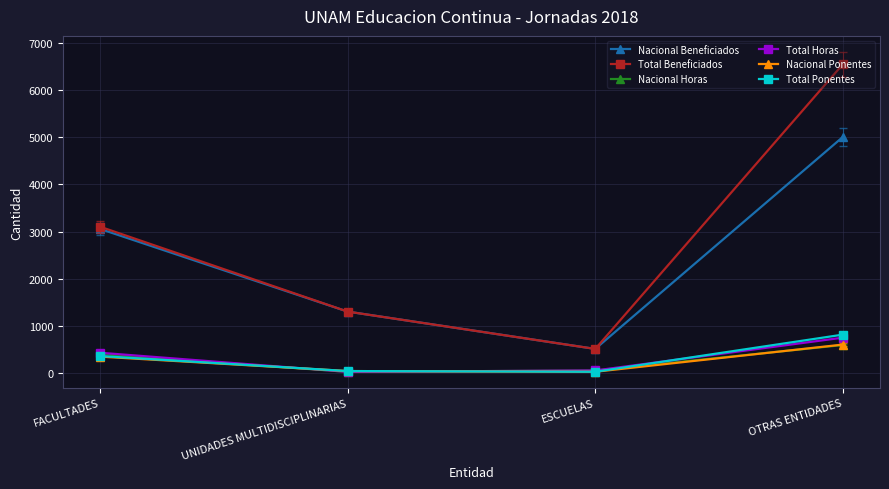

At which category does Nacional Beneficiados reach its first local valley?

ESCUELAS